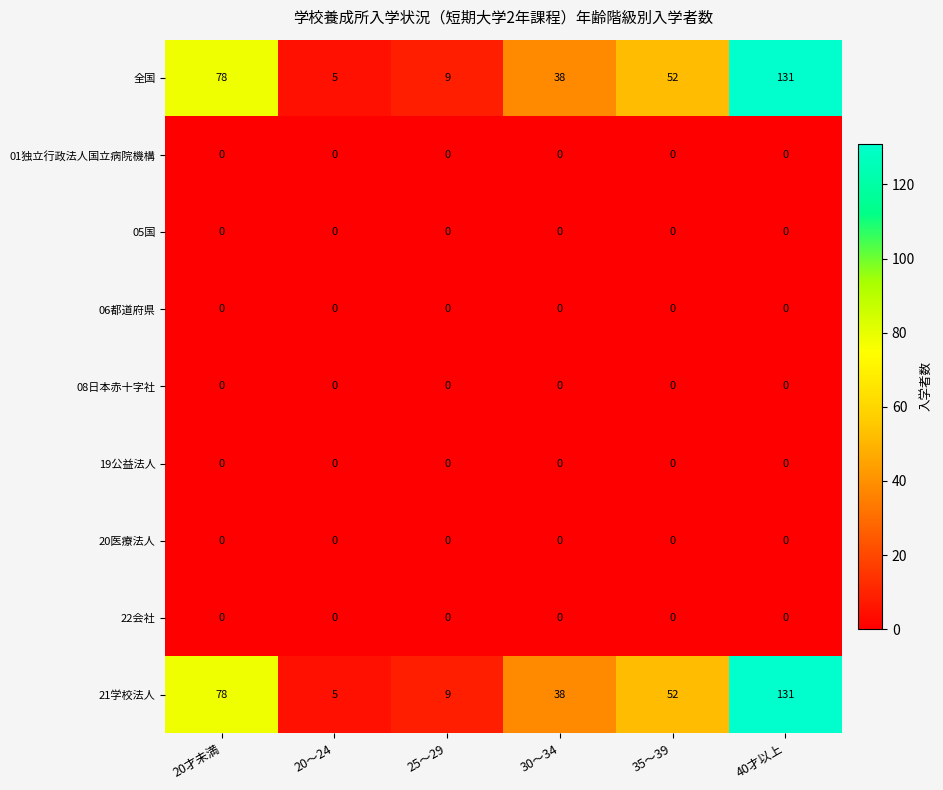

Rank the categories by 21学校法人 value from lowest to highest.

20～24, 25～29, 30～34, 35～39, 20才未満, 40才以上